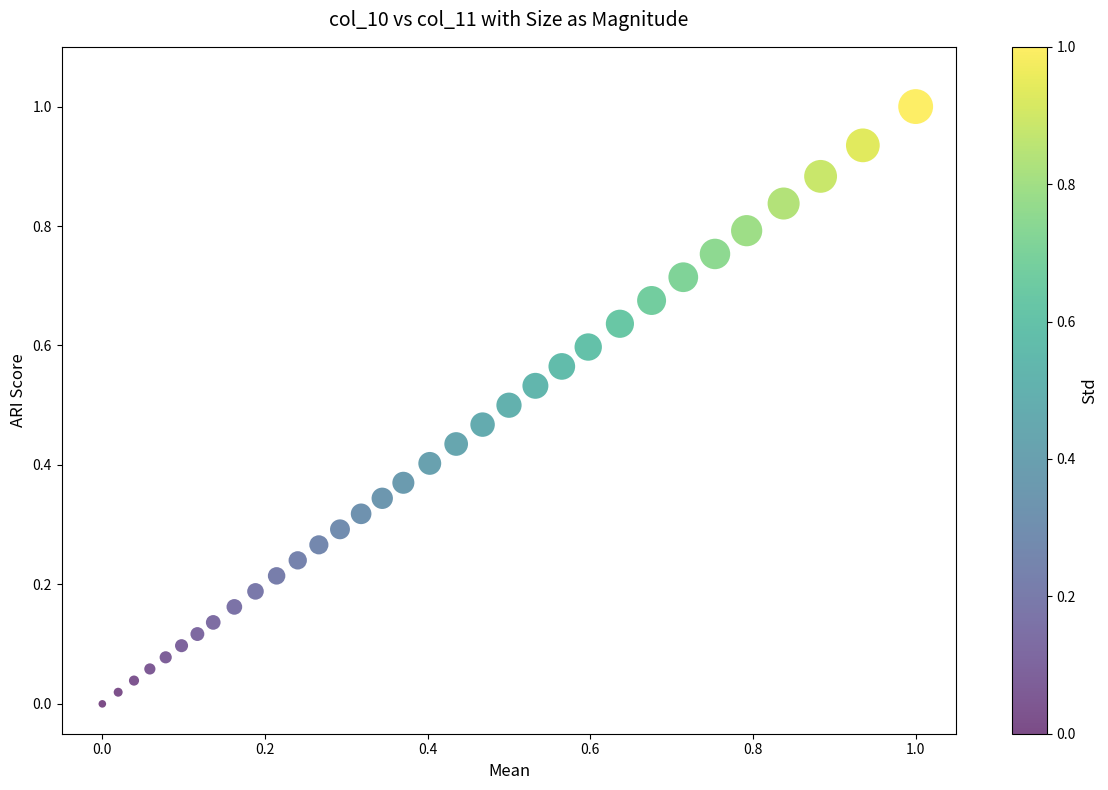

What is the range of Y values (max minus min)?

1.0